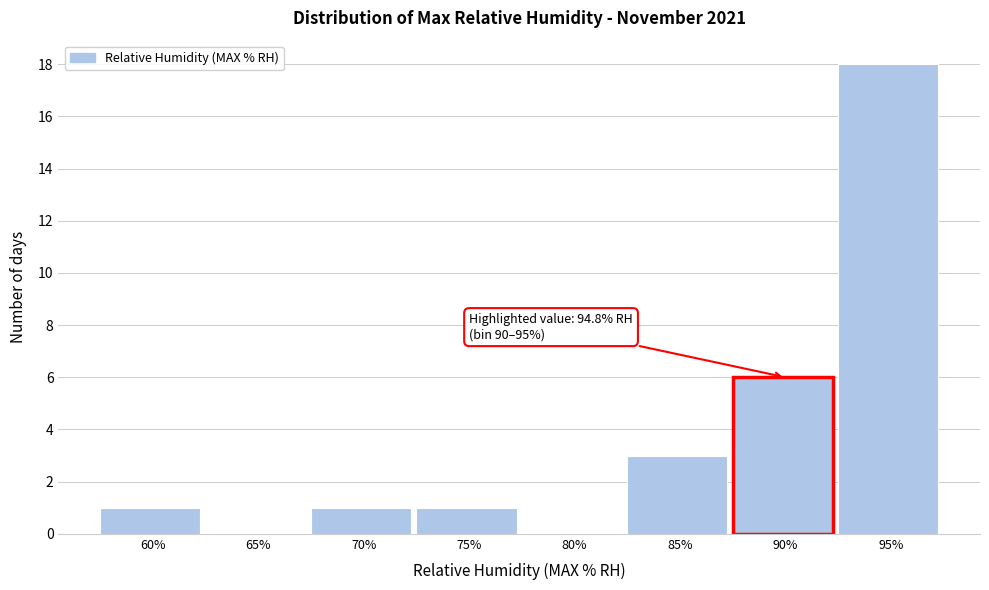

Reading left to right, list all the values displayed in this chart.

60%=1	65%=0	70%=1	75%=1	80%=0	85%=3	90%=6	95%=18